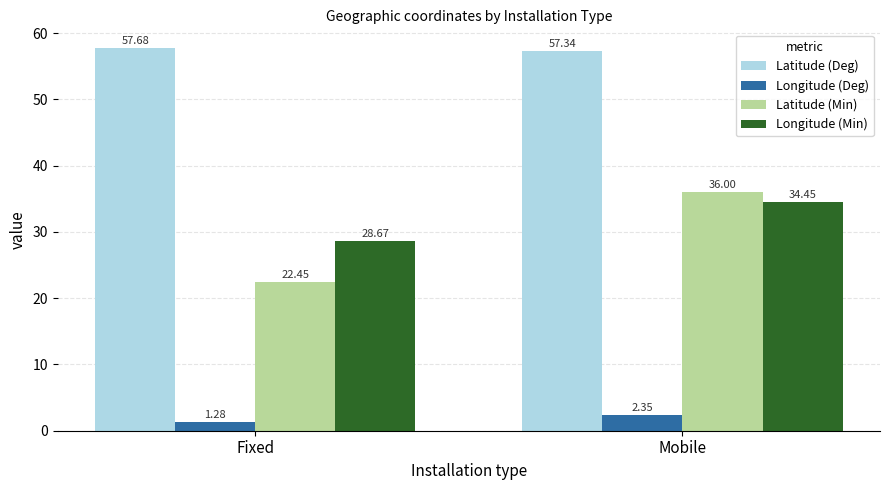

Rank the series at Mobile from highest to lowest value.

Latitude (Deg), Latitude (Min), Longitude (Min), Longitude (Deg)